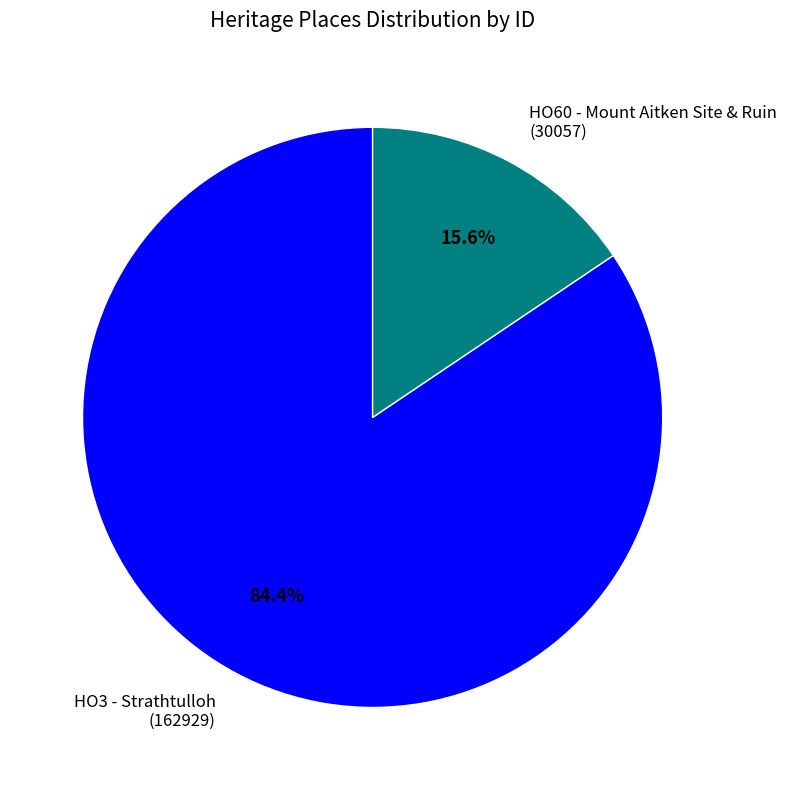

The HO60 - Mount Aitken Site & Ruin slice represents 10% of the pie. True or false?

False